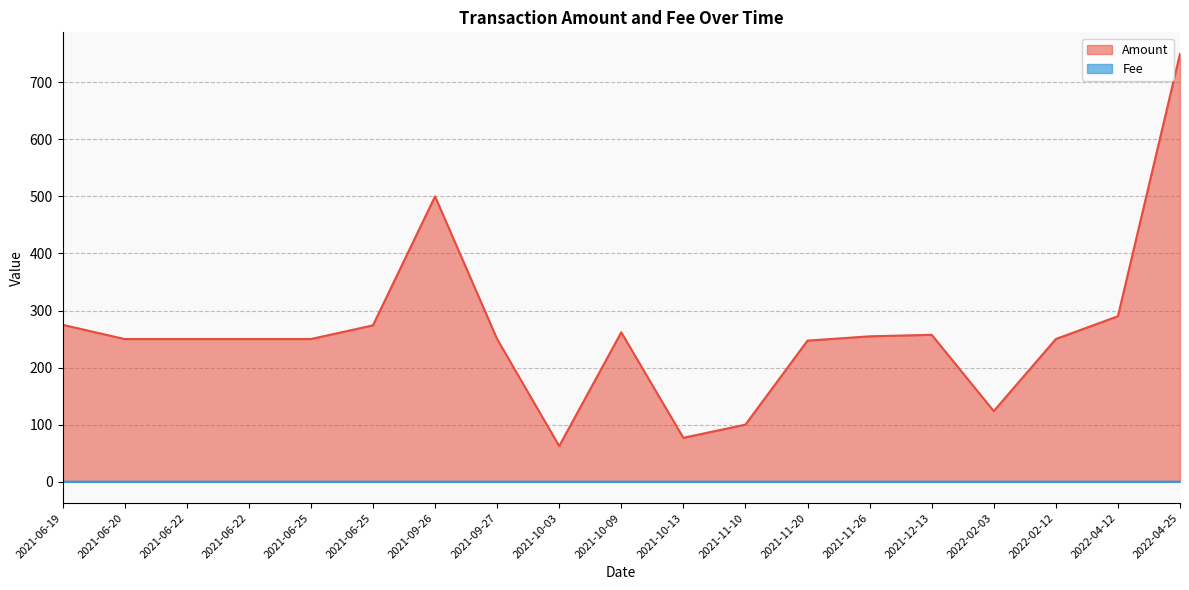

Reading left to right, extract all data points from this chart.

Amount: 2021-06-19=275.0	2021-06-20=250.0	2021-06-22=250.0	2021-06-22=250.0	2021-06-25=250.0	2021-06-25=274.0	2021-09-26=500.0	2021-09-27=250.0	2021-10-03=62.5	2021-10-09=261.8	2021-10-13=76.9	2021-11-10=100.0	2021-11-20=247.2	2021-11-26=254.7	2021-12-13=257.4	2022-02-03=123.7	2022-02-12=250.0	2022-04-12=290.0	2022-04-25=750.0
Fee: 2021-06-19=0.0	2021-06-20=0.0	2021-06-22=0.0	2021-06-22=0.0	2021-06-25=0.0	2021-06-25=0.0	2021-09-26=0.0	2021-09-27=0.0	2021-10-03=0.0	2021-10-09=0.0	2021-10-13=0.0	2021-11-10=0.0	2021-11-20=0.0	2021-11-26=0.0	2021-12-13=0.0	2022-02-03=0.0	2022-02-12=0.0	2022-04-12=0.0	2022-04-25=0.0